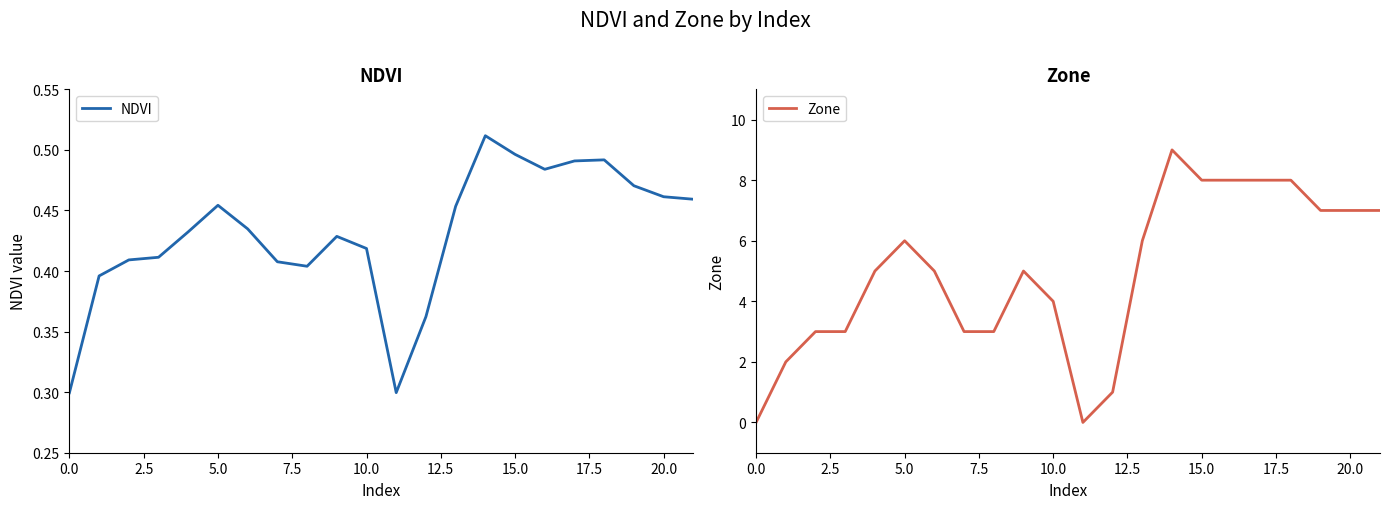

What is the difference between the second highest and second lowest values in the NDVI series?

0.2